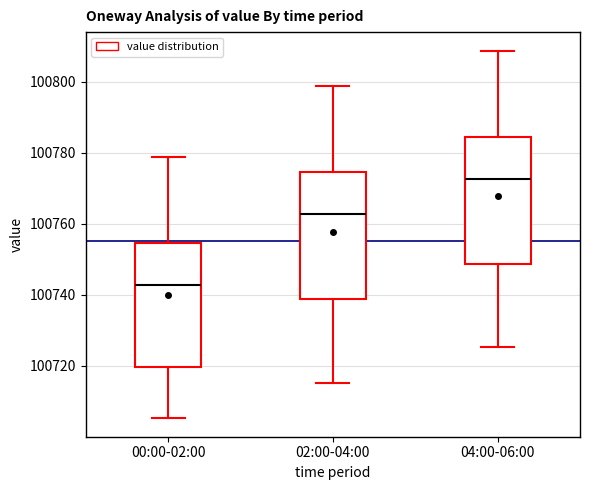

Where does the lower whisker of the box for 02:00-04:00 end on the y-axis? The values are not printed on the chart, so give them approximately, as read against the axis.

100716